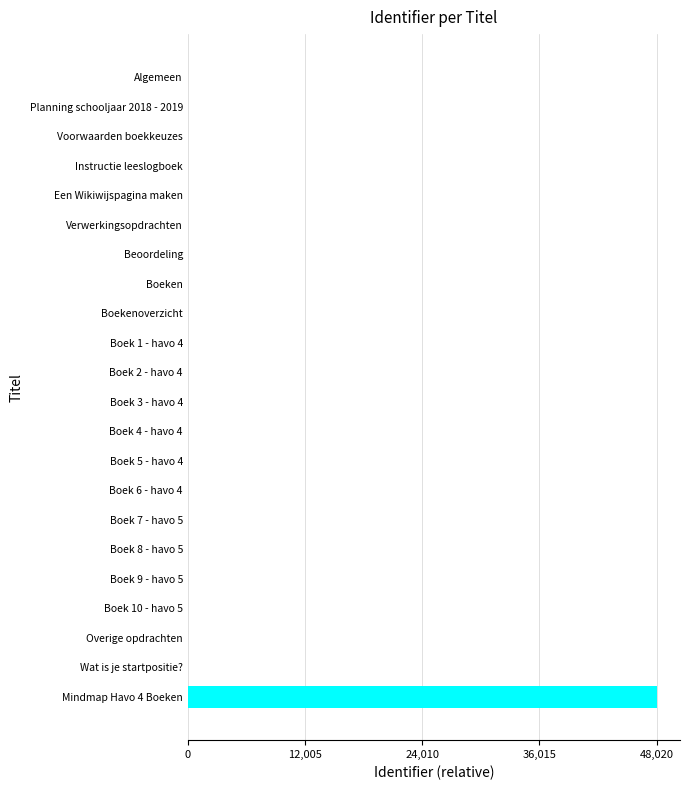

What is the sum of all values?

48329